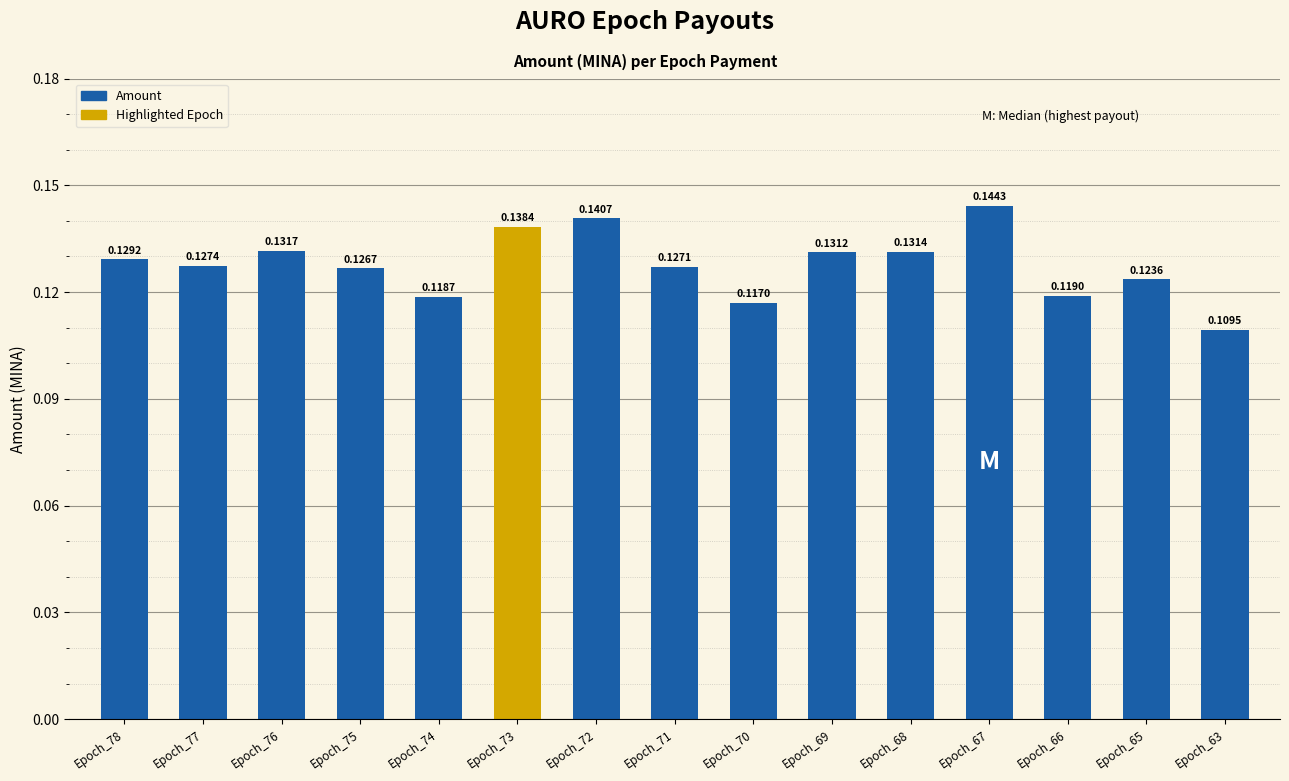

List the labels in order of value, largest first.

Epoch_67, Epoch_72, Epoch_73, Epoch_76, Epoch_68, Epoch_69, Epoch_78, Epoch_77, Epoch_71, Epoch_75, Epoch_65, Epoch_66, Epoch_74, Epoch_70, Epoch_63